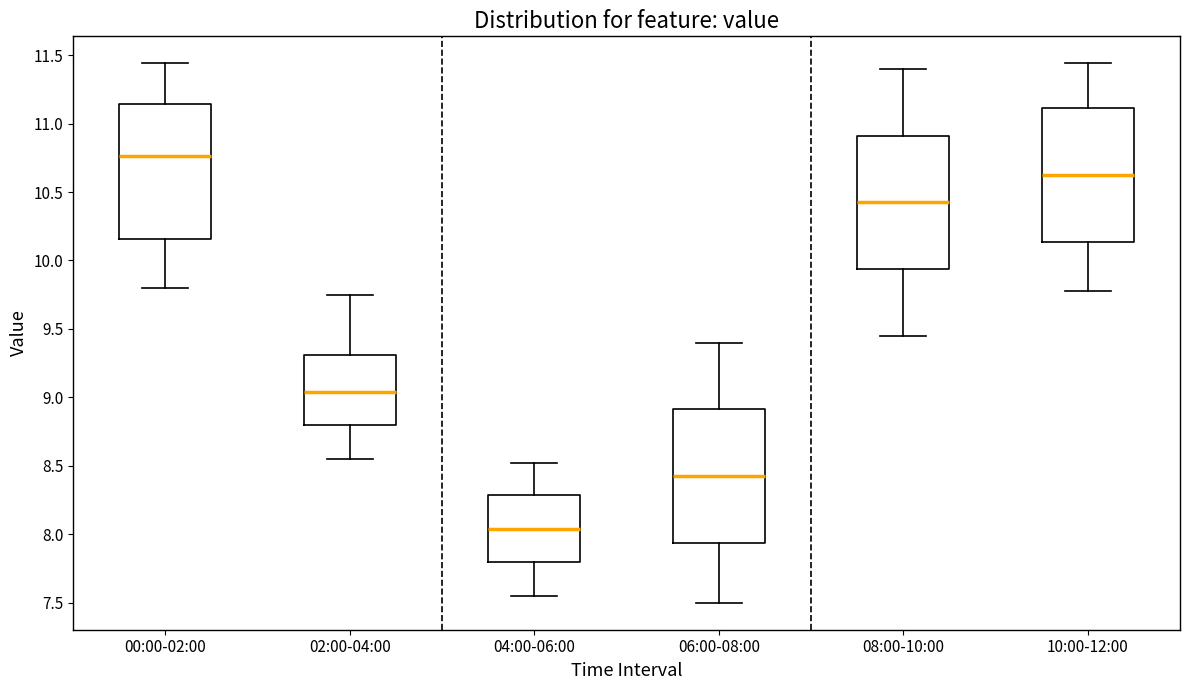

Where is the lower edge of the box for 08:00-10:00 on the y-axis? The values are not printed on the chart, so give them approximately, as read against the axis.

9.95